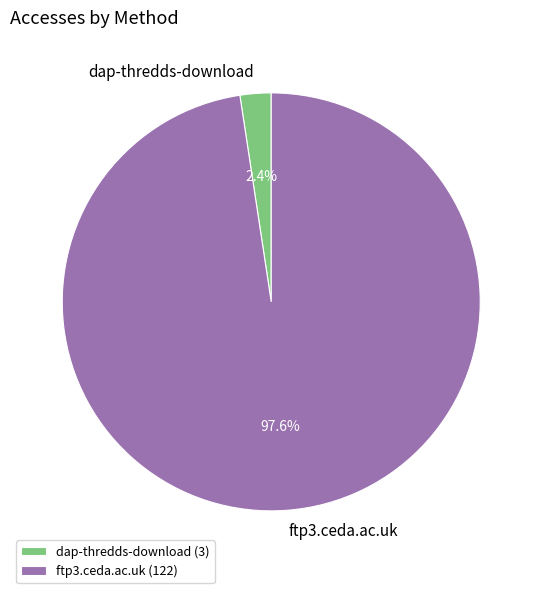

What percentage do ftp3.ceda.ac.uk and dap-thredds-download together represent?

100.0%